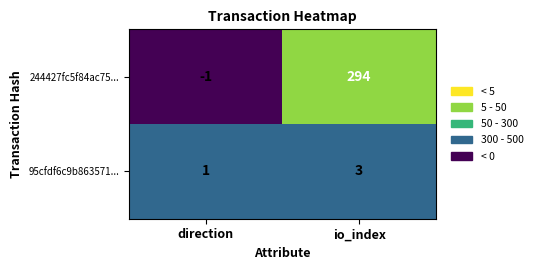

Reading right to left, what are all the values shown in this chart?

244427fc5f84ac75...: 294	-1
95cfdf6c9b863571...: 3	1